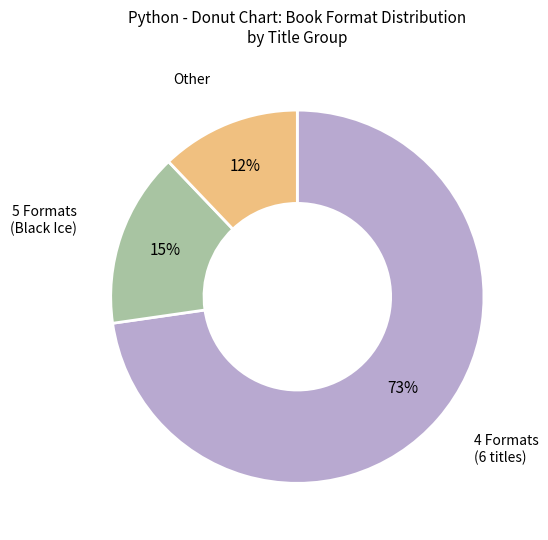

To the nearest percent, what is the difference between the largest and smallest slice percentages?

61%